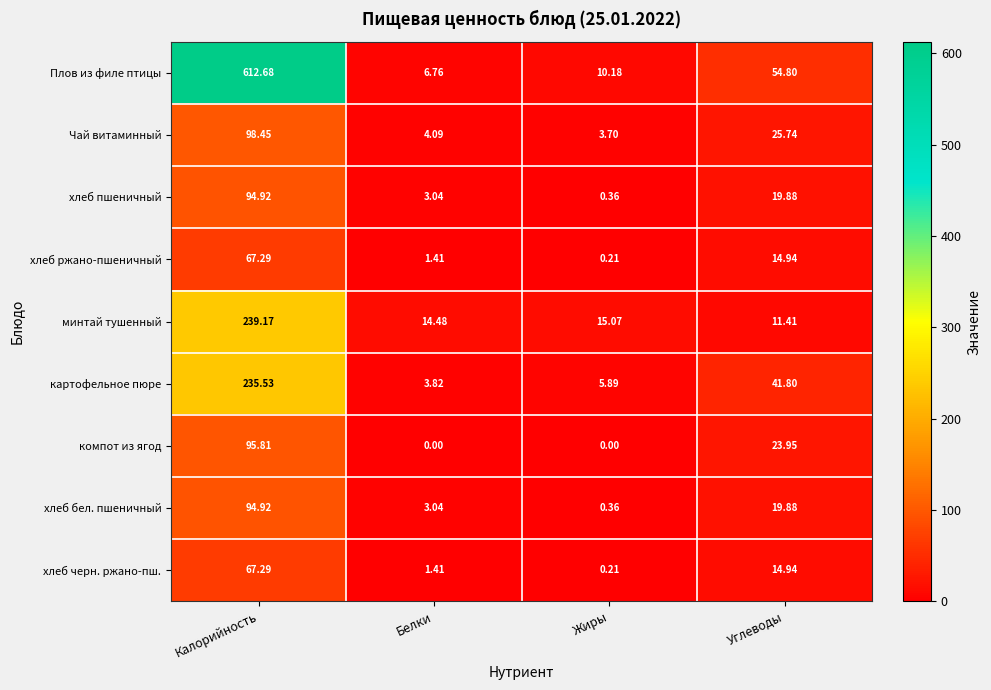

At which category is the sum across all series the highest?

Калорийность